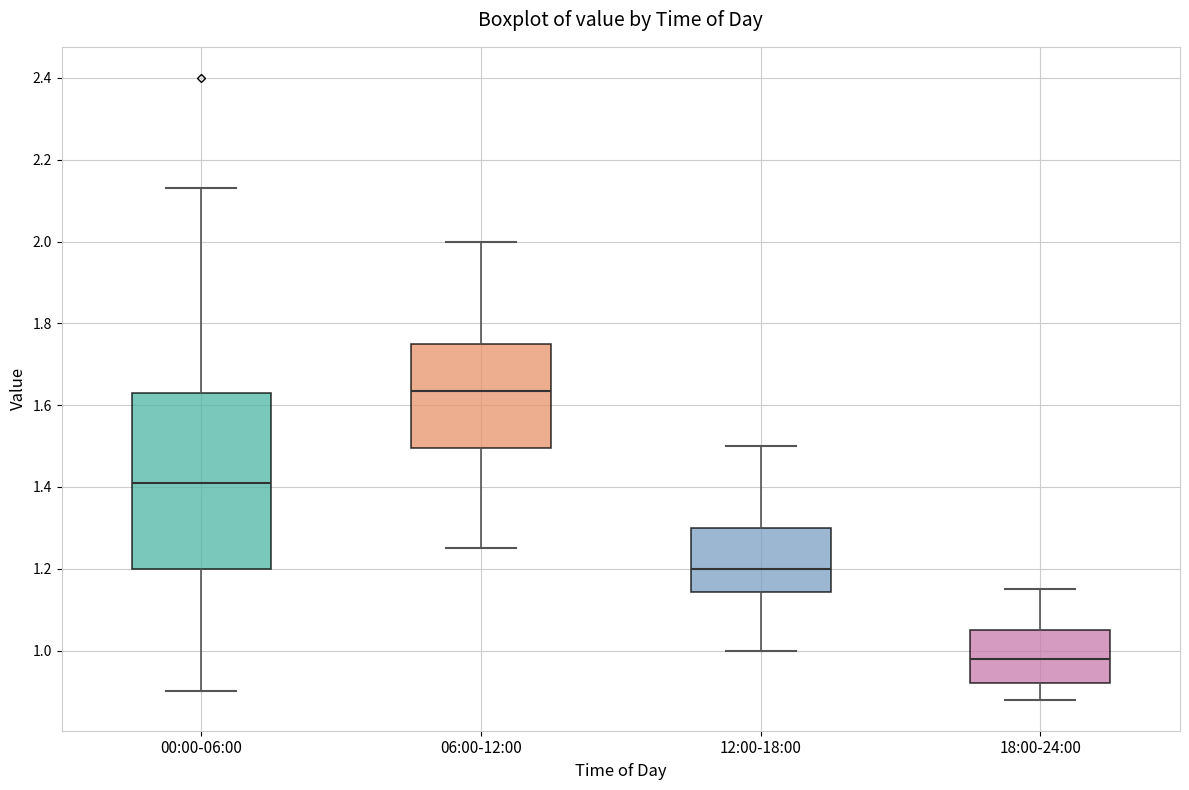

Reading left to right, read every box against the y-axis: the position of its median line, the range the box covers, and the ends of its whiskers. The values are not printed on the chart, so give them approximately, as read against the axis.

00:00-06:00: median 1.42, box 1.20 to 1.64, whiskers 0.90 to 2.14
06:00-12:00: median 1.64, box 1.50 to 1.76, whiskers 1.26 to 2.00
12:00-18:00: median 1.20, box 1.14 to 1.30, whiskers 1.00 to 1.50
18:00-24:00: median 0.98, box 0.92 to 1.06, whiskers 0.88 to 1.16